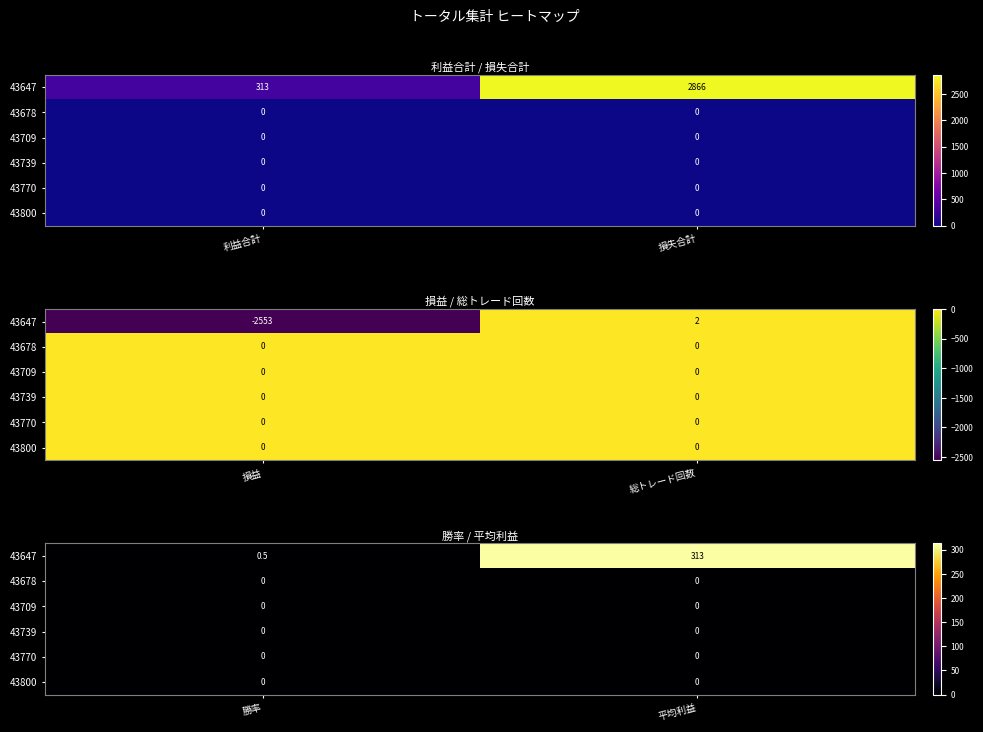

The 43800 series shows 0.0 at 勝率. True or false?

True